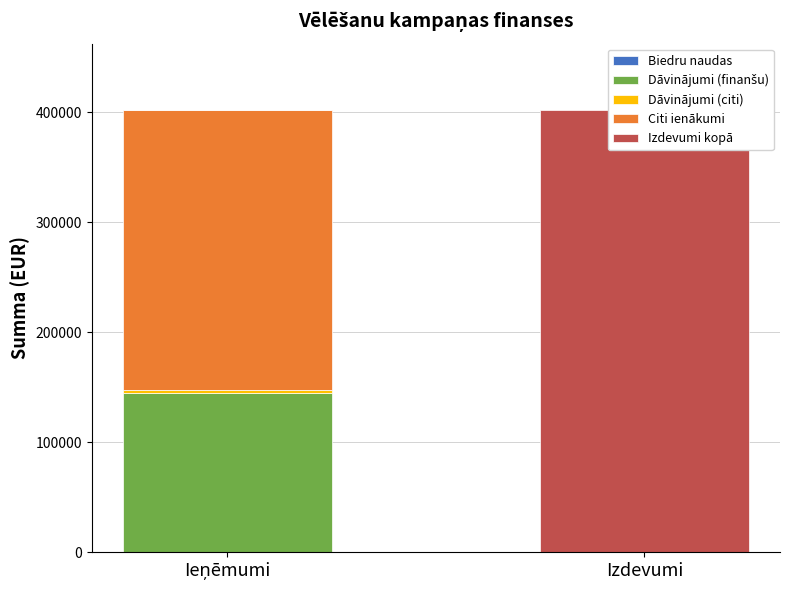

Count the number of categories in the chart.

2